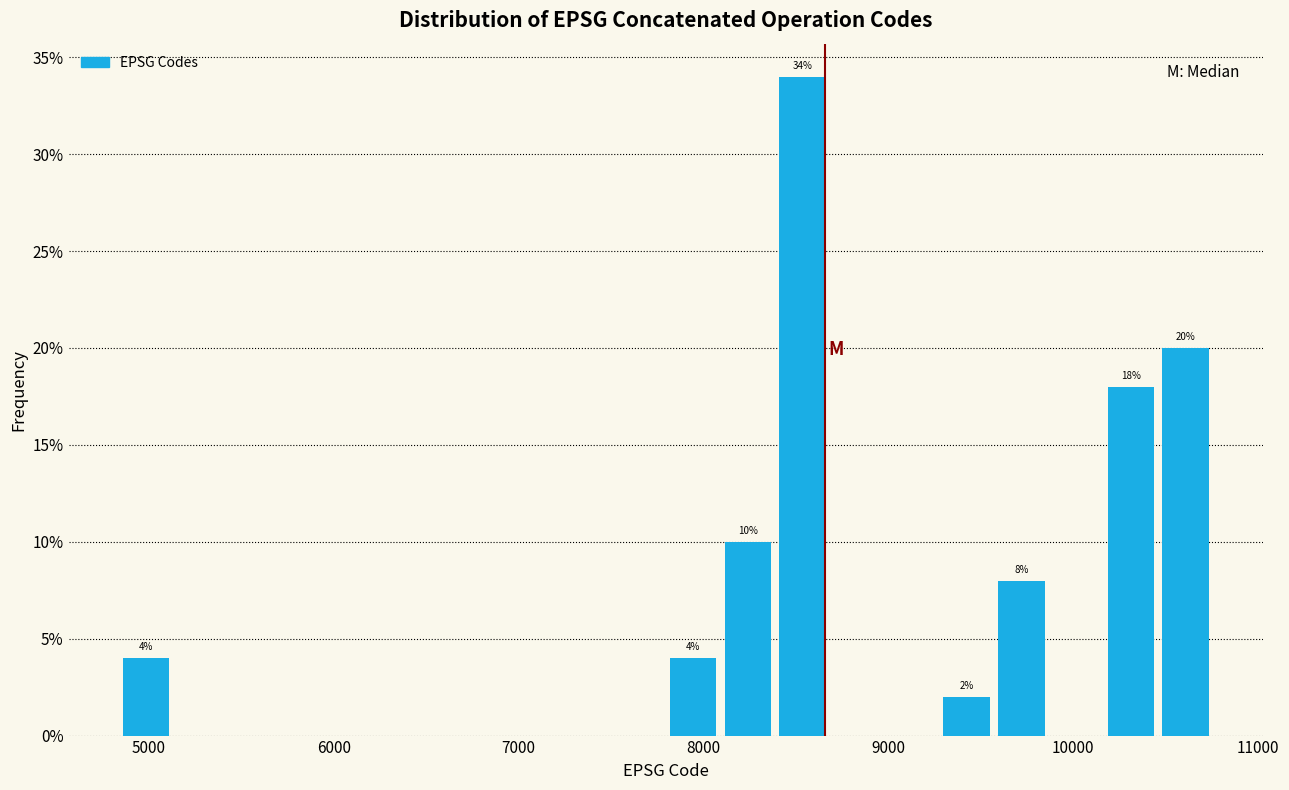

Read against the x-axis, roughly where is the centre of the tallest bar?

8500